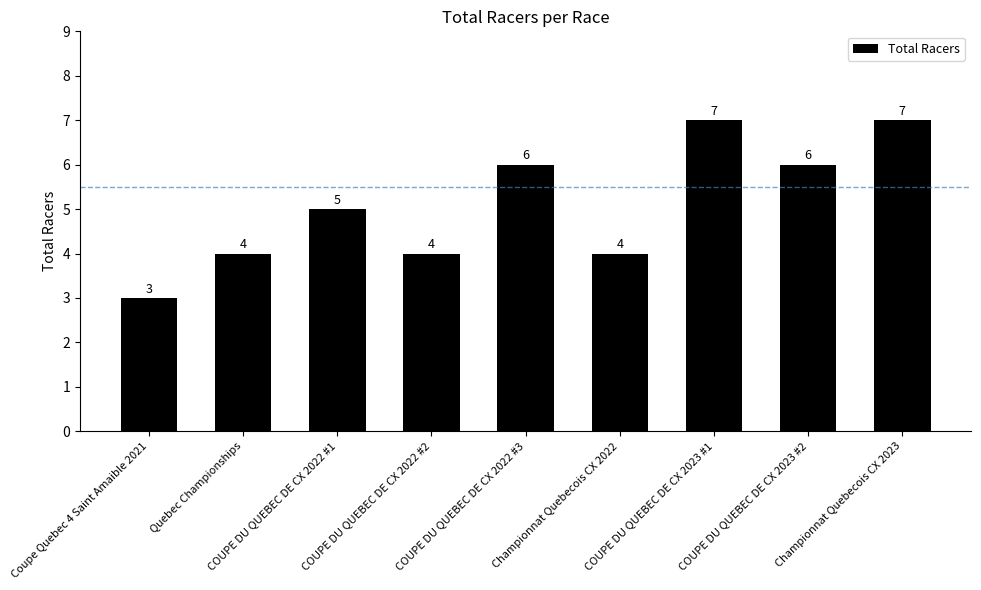

Reading left to right, list all the values displayed in this chart.

Coupe Quebec 4 Saint Amaible 2021=3	Quebec Championships=4	COUPE DU QUEBEC DE CX 2022 #1=5	COUPE DU QUEBEC DE CX 2022 #2=4	COUPE DU QUEBEC DE CX 2022 #3=6	Championnat Quebecois CX 2022=4	COUPE DU QUEBEC DE CX 2023 #1=7	COUPE DU QUEBEC DE CX 2023 #2=6	Championnat Quebecois CX 2023=7